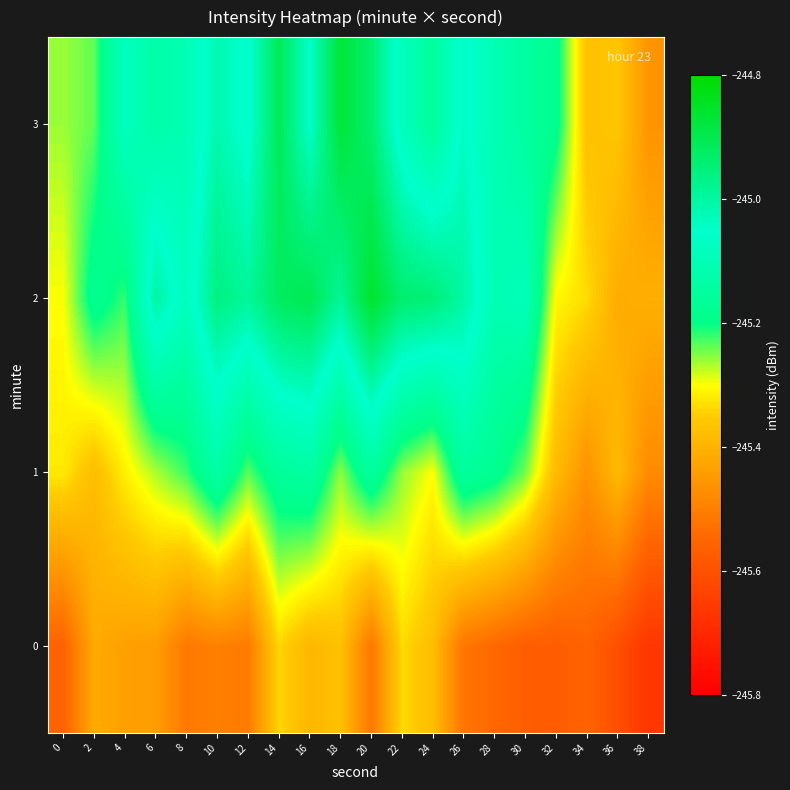

Which category has the lowest value across all series?

38